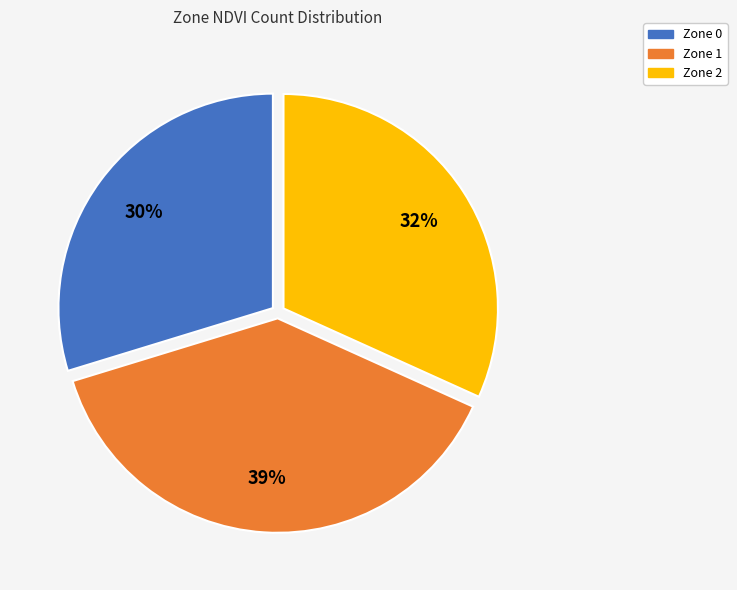

How many segments does this pie chart have?

3